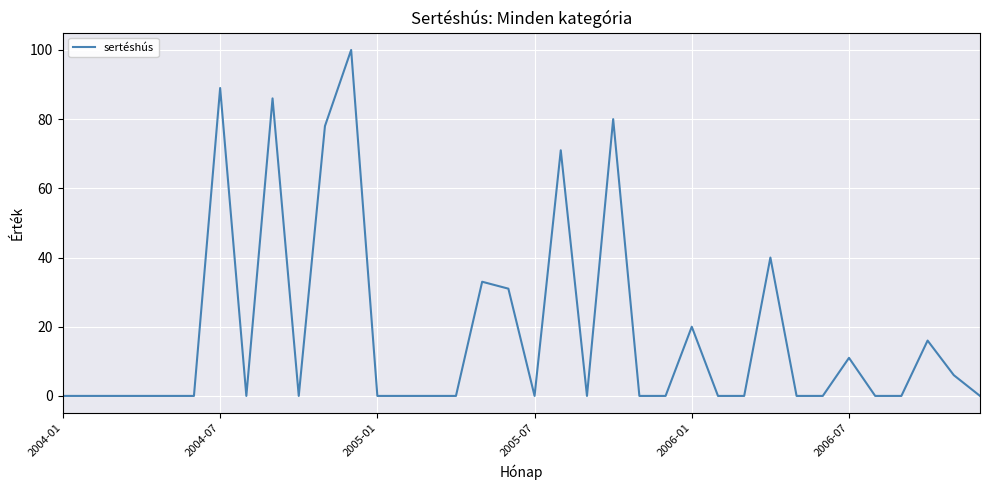

Is this an area chart (filled region under the line)?

No